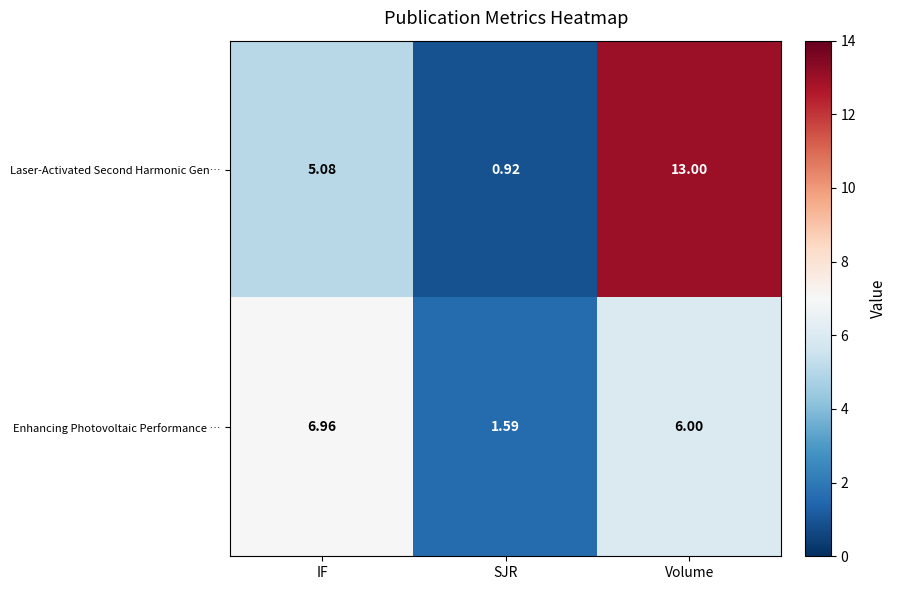

What is the spread (max minus min) of values at SJR?

0.7